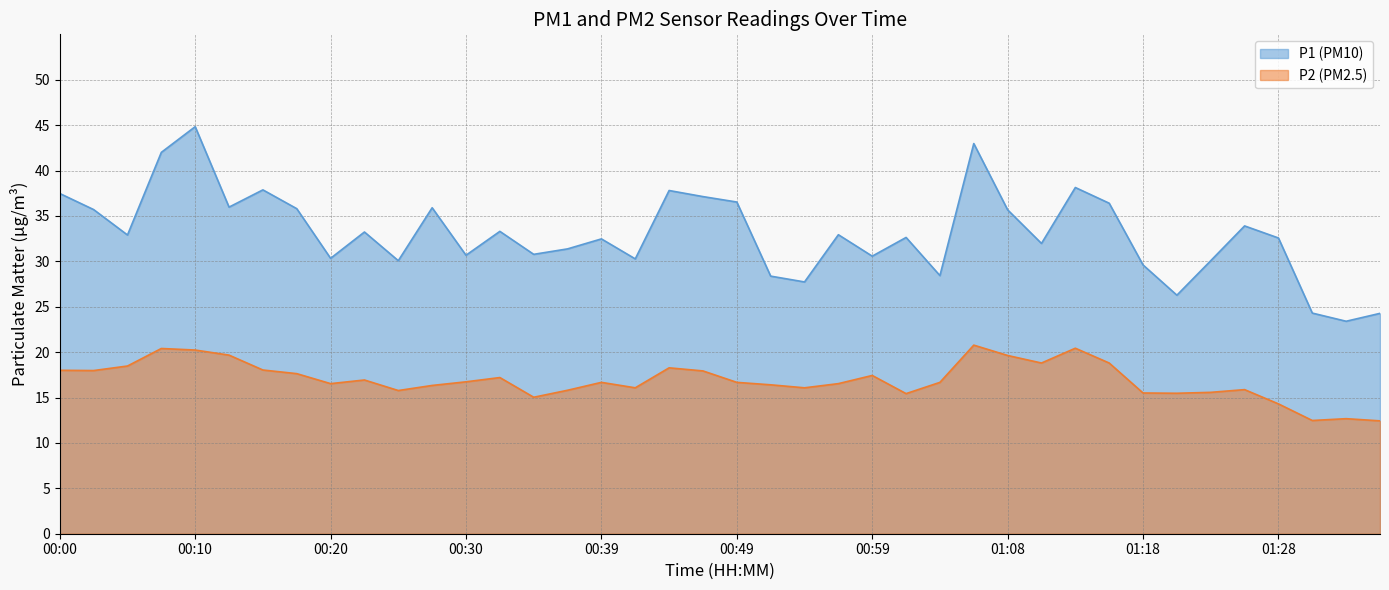

What position from the right is 01:33?

2